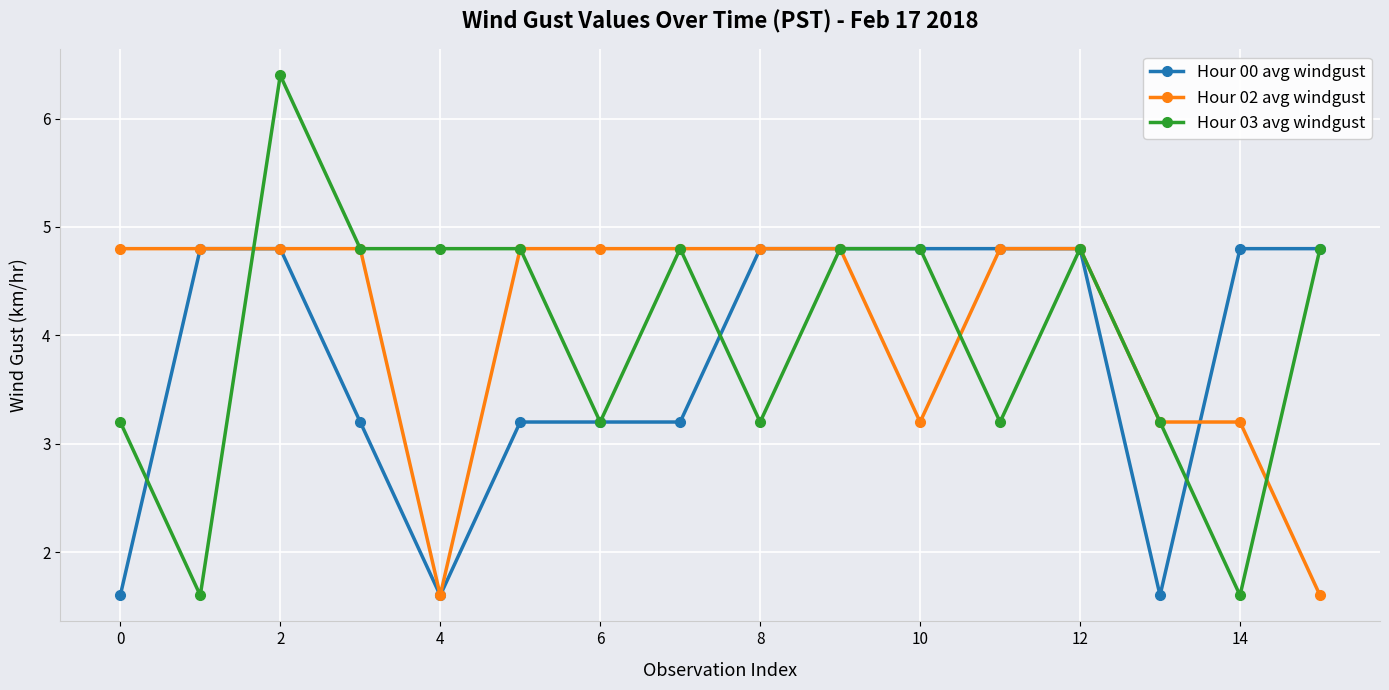

Which series has the largest range (max minus min)?

Hour 03 avg windgust